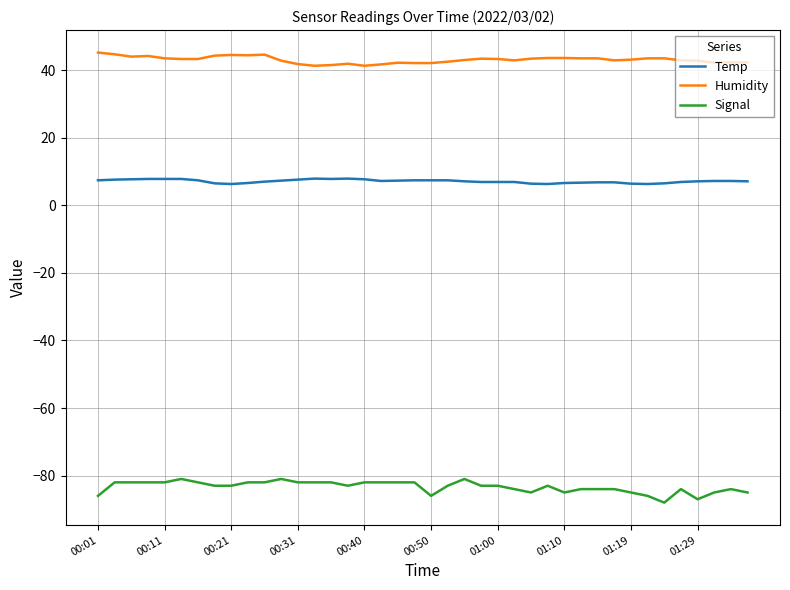

What are all the series names shown in the legend?

Temp, Humidity, Signal